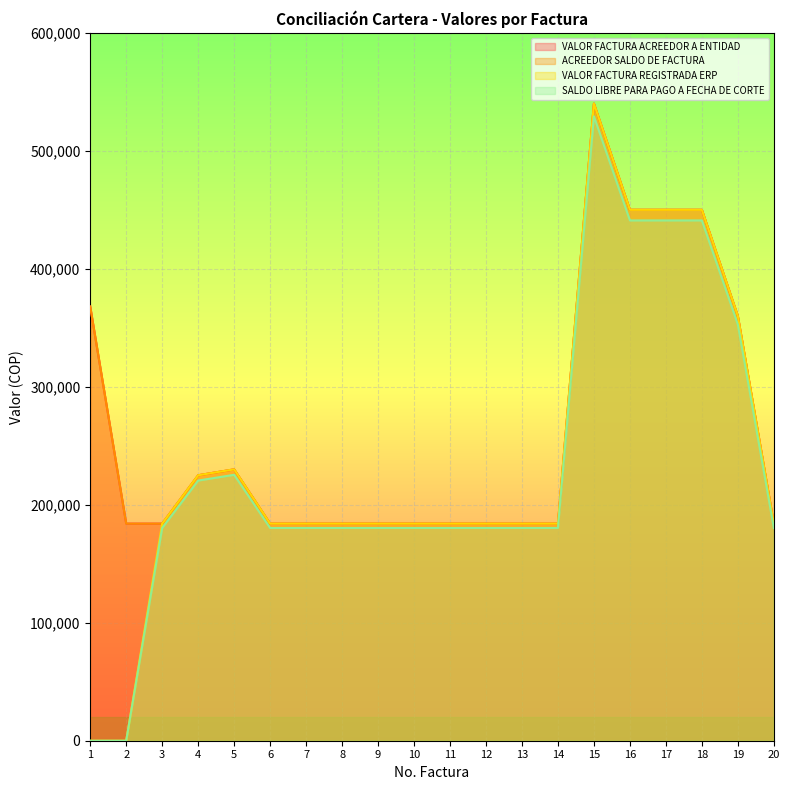

At which category does the chart reach its minimum across all series?

1